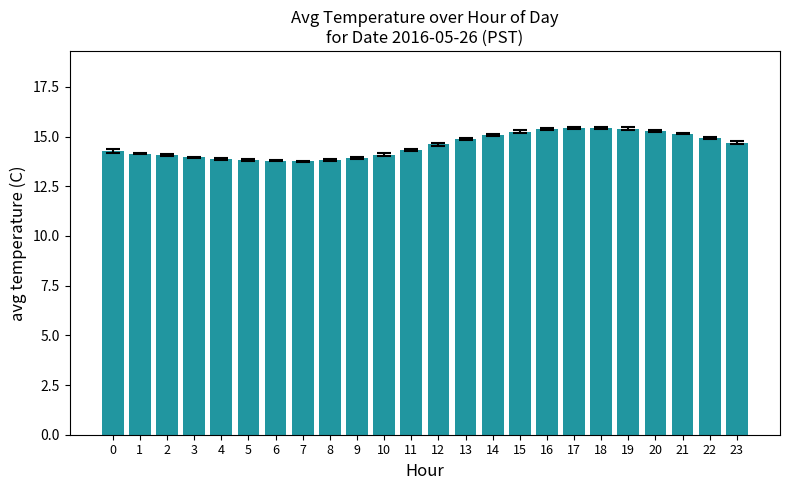

Which has a higher value, 10 or 13?

13